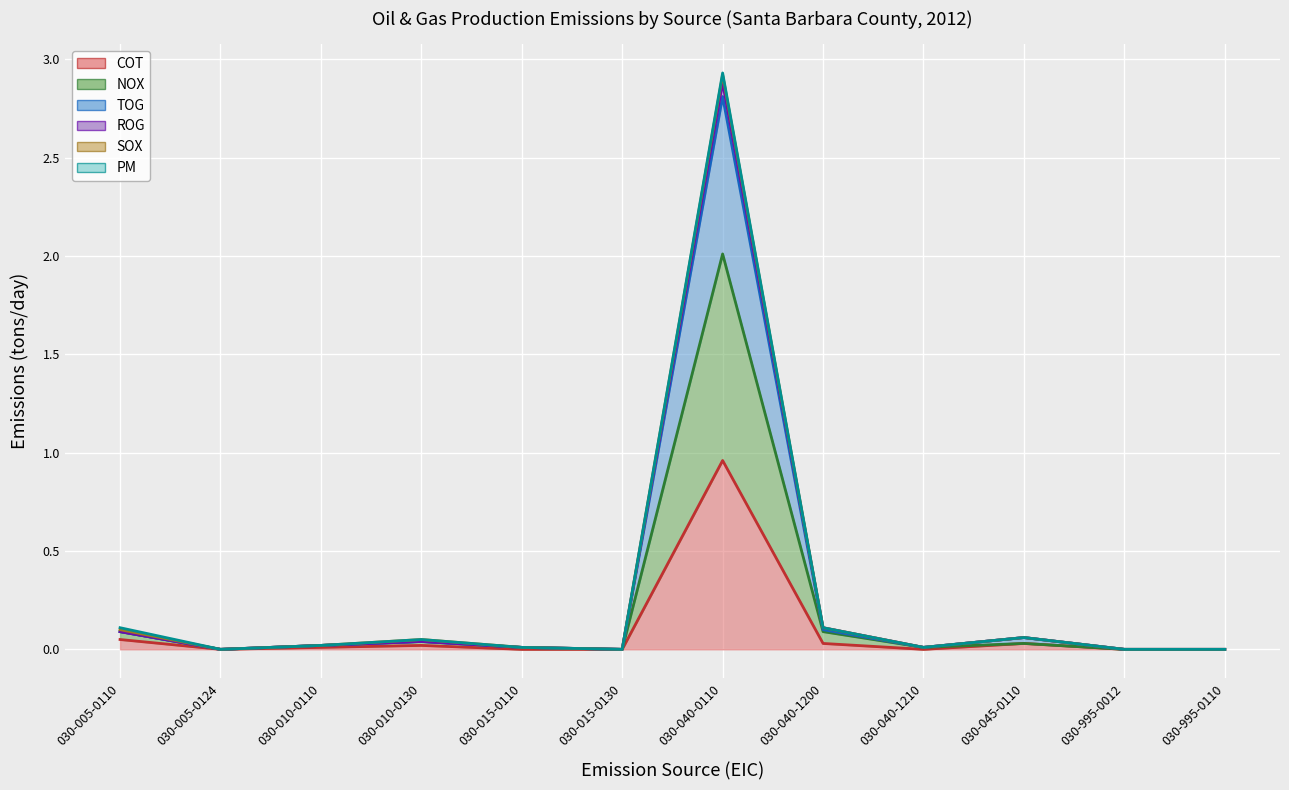

At which category is the sum across all series the highest?

030-040-0110